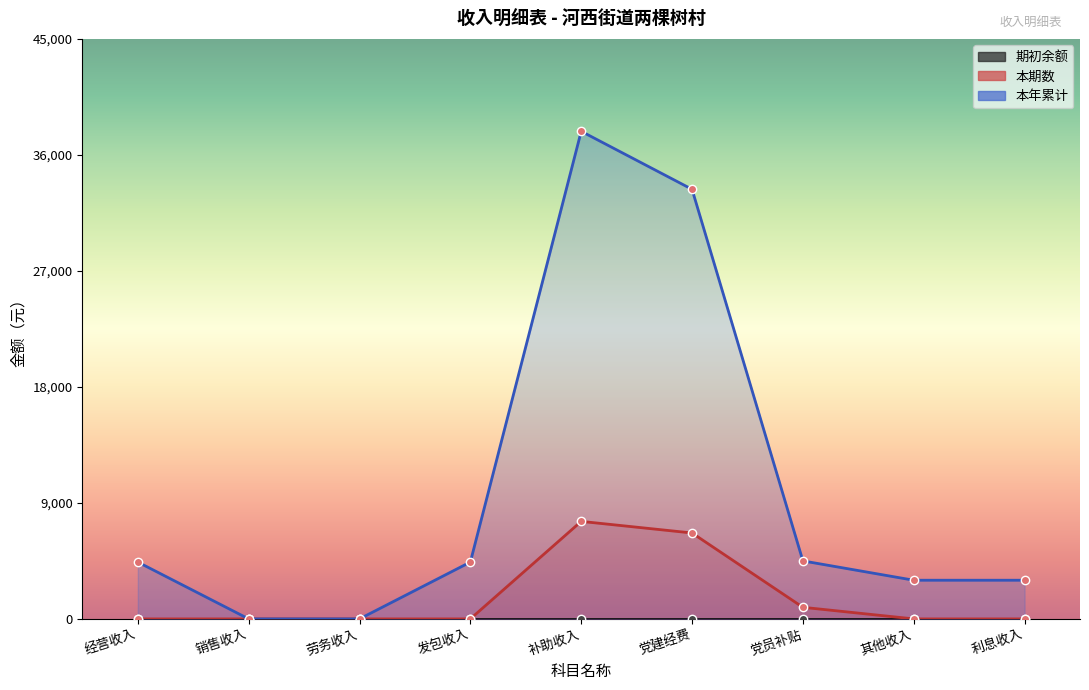

Read the 本年累计 value at 其他收入.

3000.7